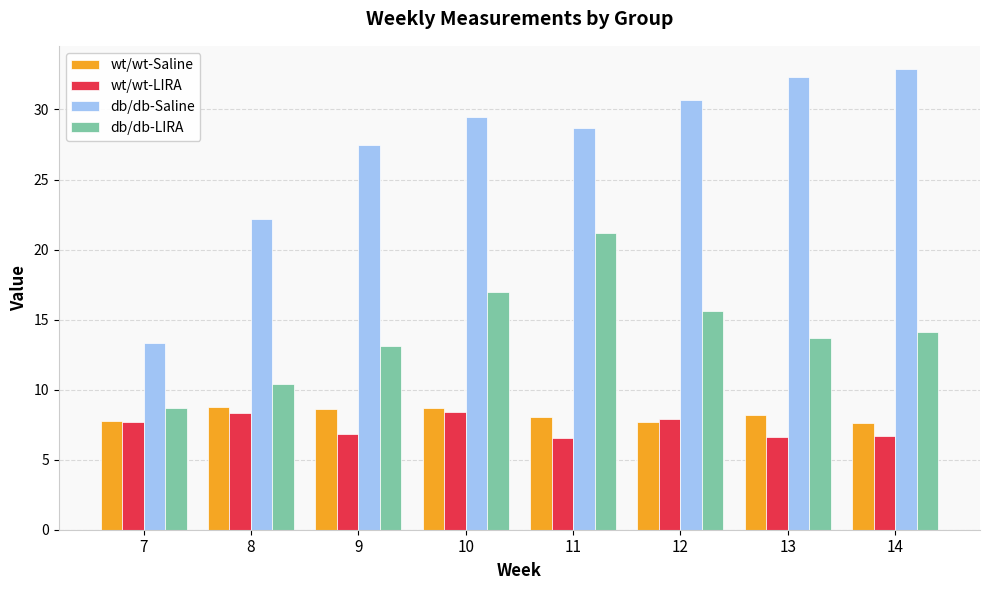

What is the minimum value shown in the chart?

6.5